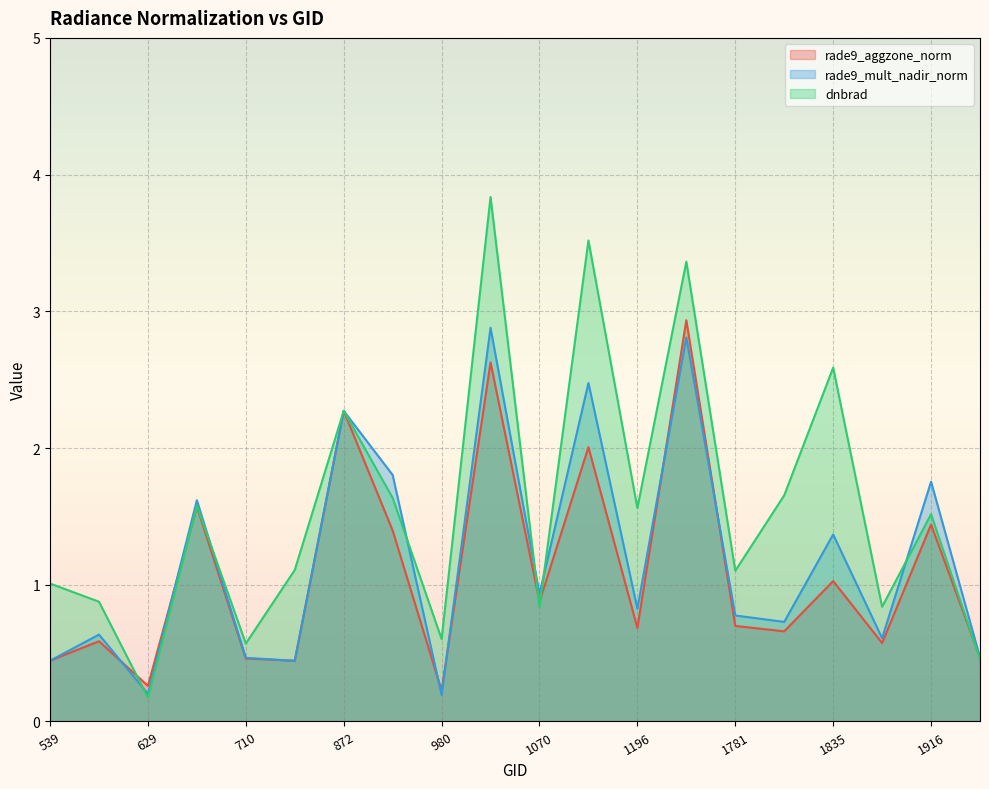

Which series changed the most between 1745 and 1880?

dnbrad